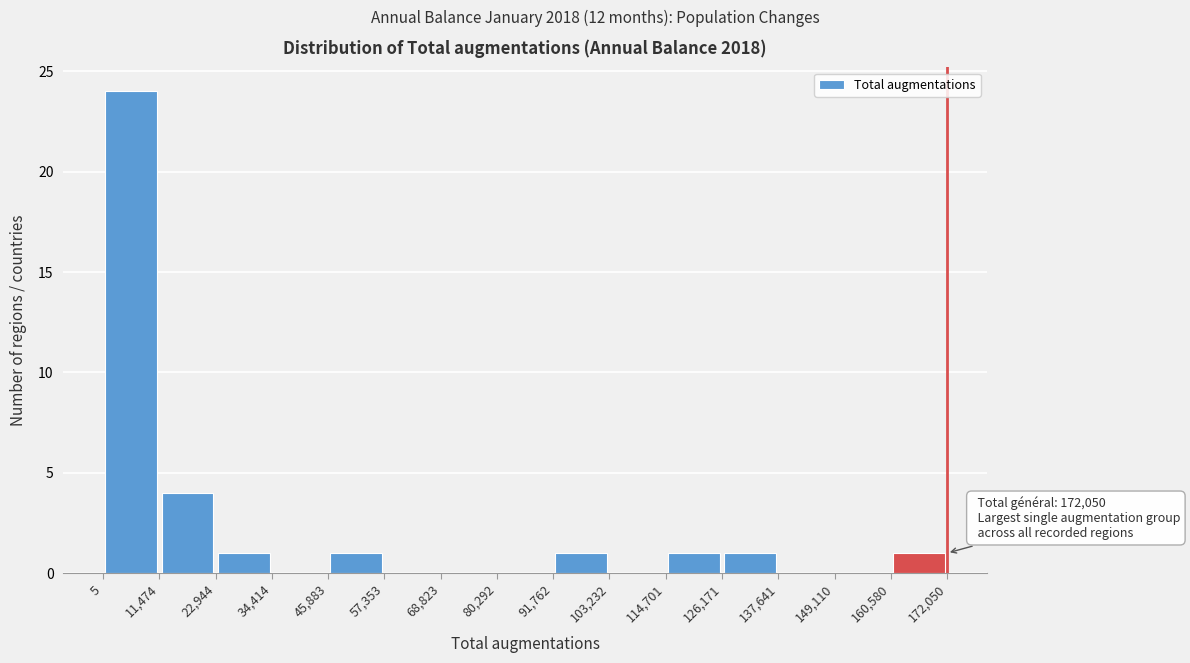

Over which range of the x-axis is the bar tallest?

5 to 11,474